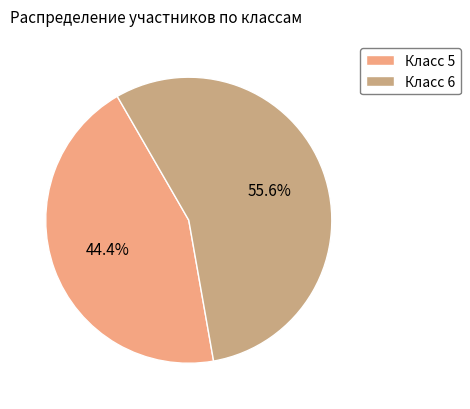

What percentage is the Класс 5 slice, to the nearest percent?

44%